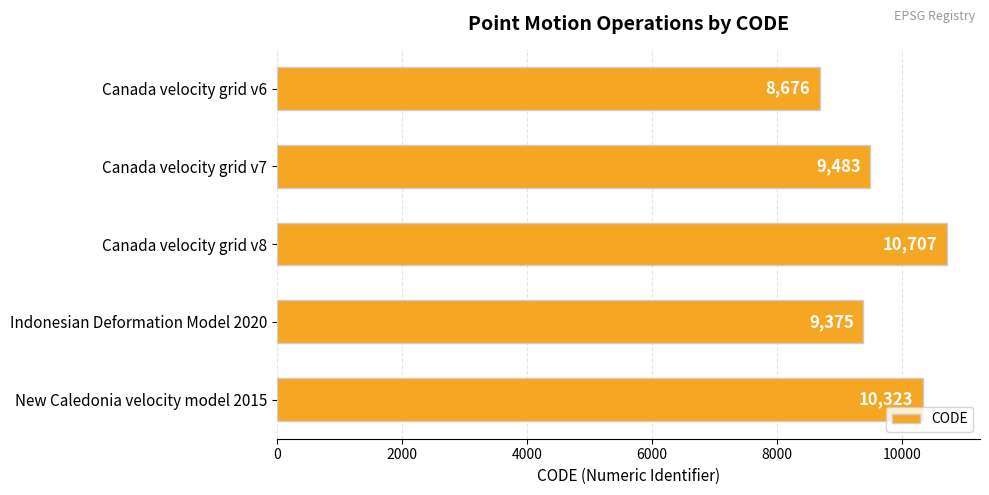

The chart shows a value of 10707 at Canada velocity grid v8. True or false?

True